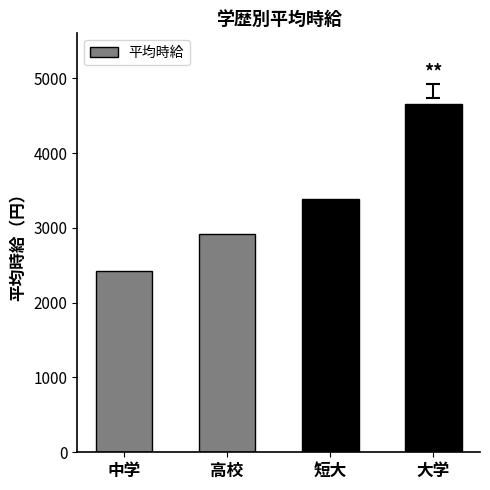

What is the average value?

3350